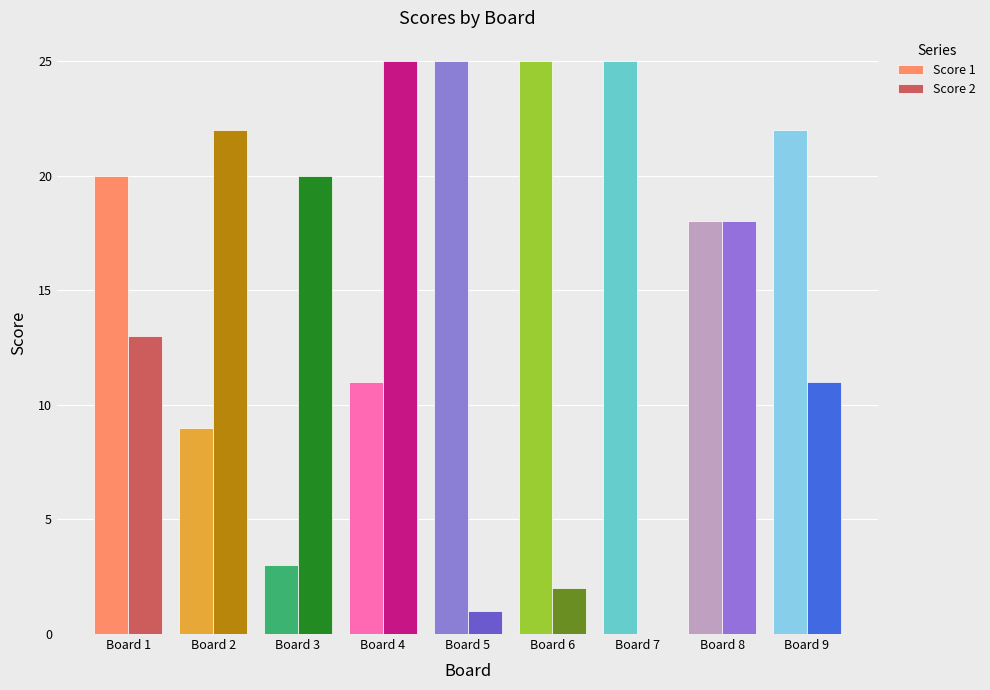

Between Board 3 and Board 9, which series saw the biggest shift?

Score 1